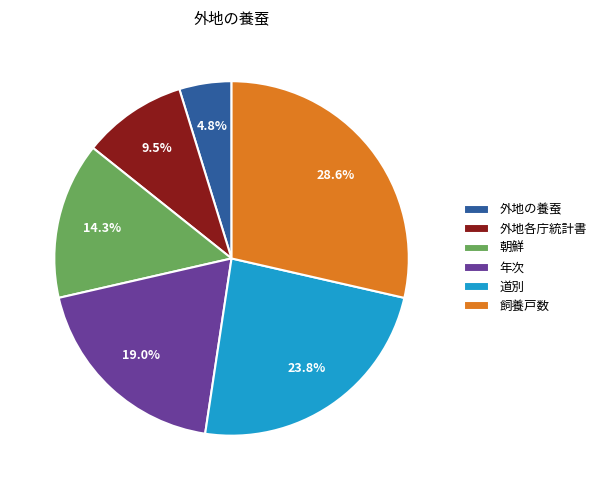

Is it true that 外地の養蚕 is 14% of the pie?

False